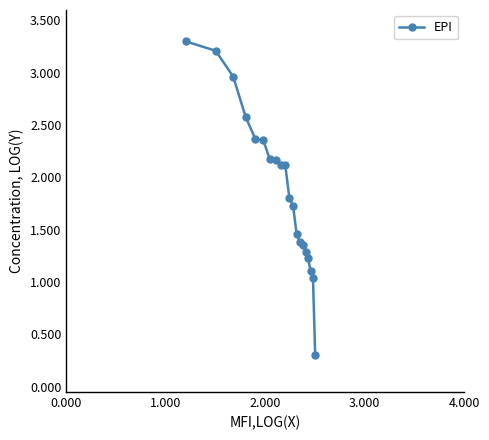

What is the value of the 7th point from the left?

2.2